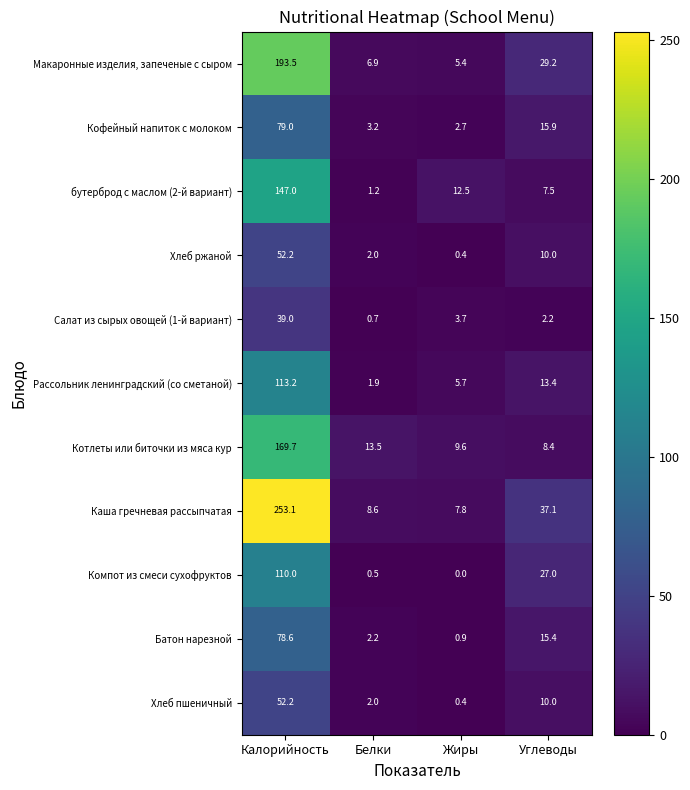

Which label corresponds to the smallest value in the chart?

Жиры